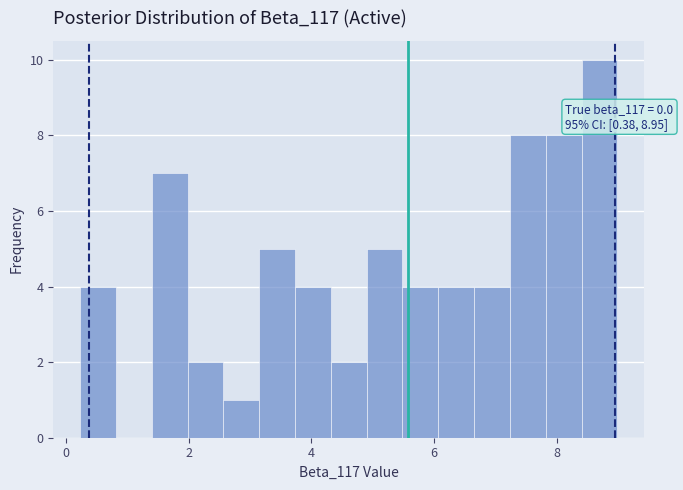

Read against the x-axis, roughly where is the centre of the tallest bar?

8.6